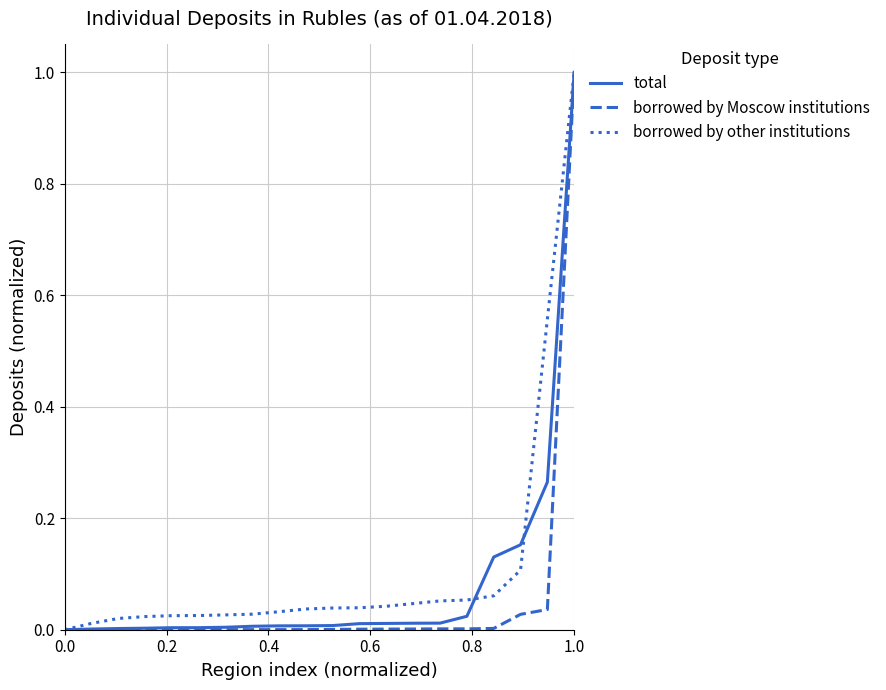

What are all the series names shown in the legend?

total, borrowed by Moscow institutions, borrowed by other institutions